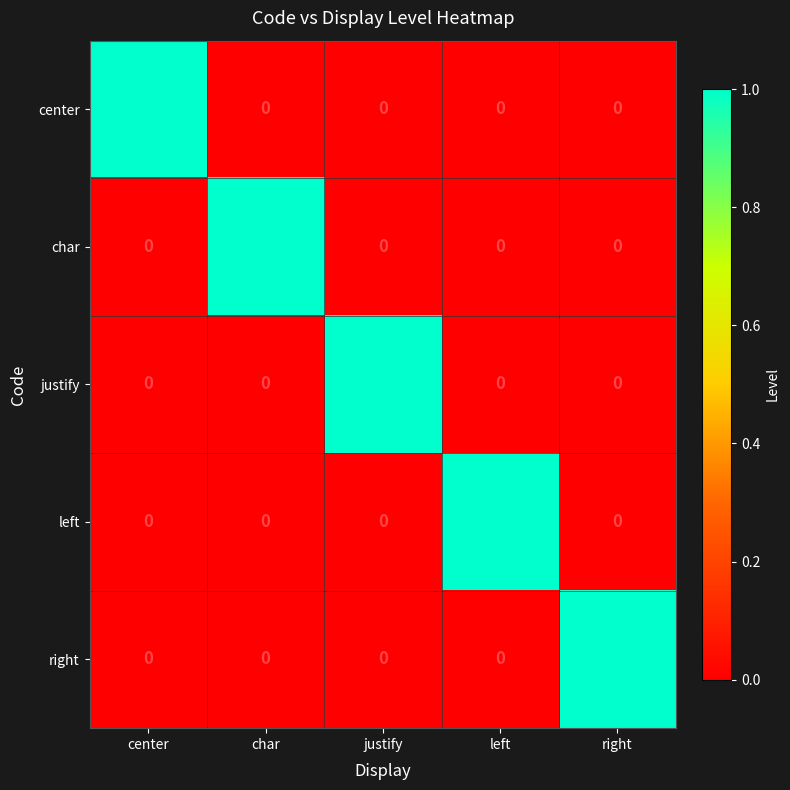

How many positive values does the center series have?

1